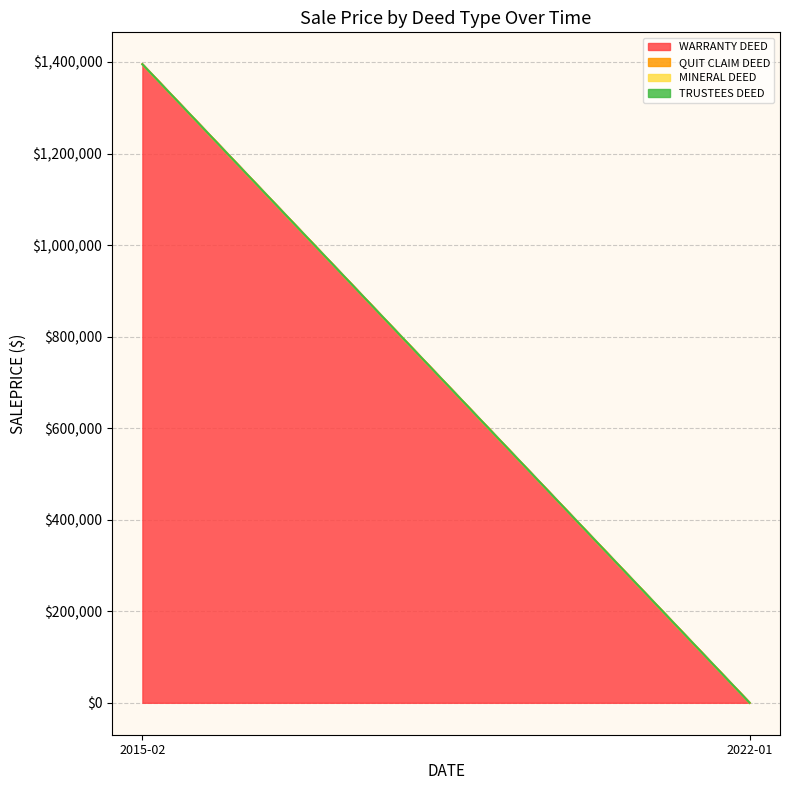

True or false: QUIT CLAIM DEED has a value of 0 at 2015-02.

True